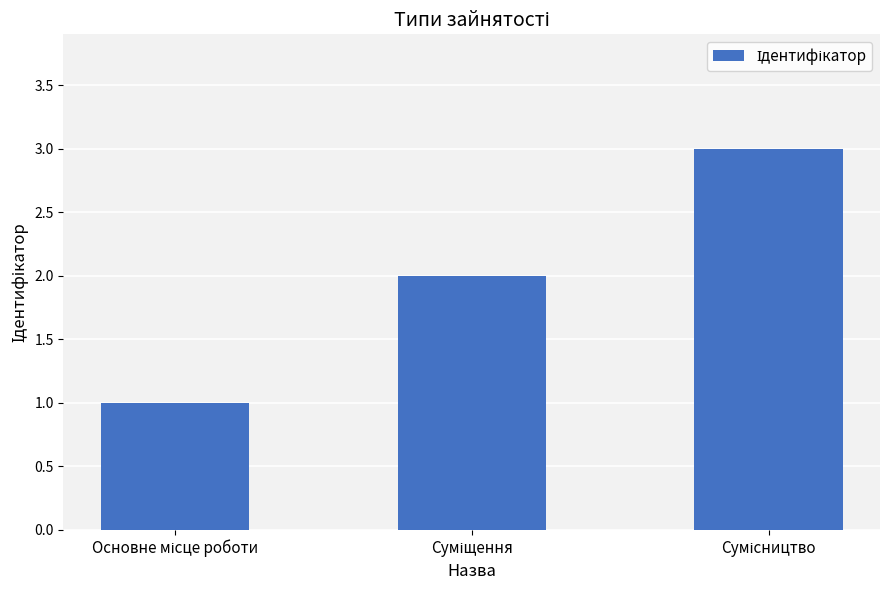

What is the sum of all values?

6